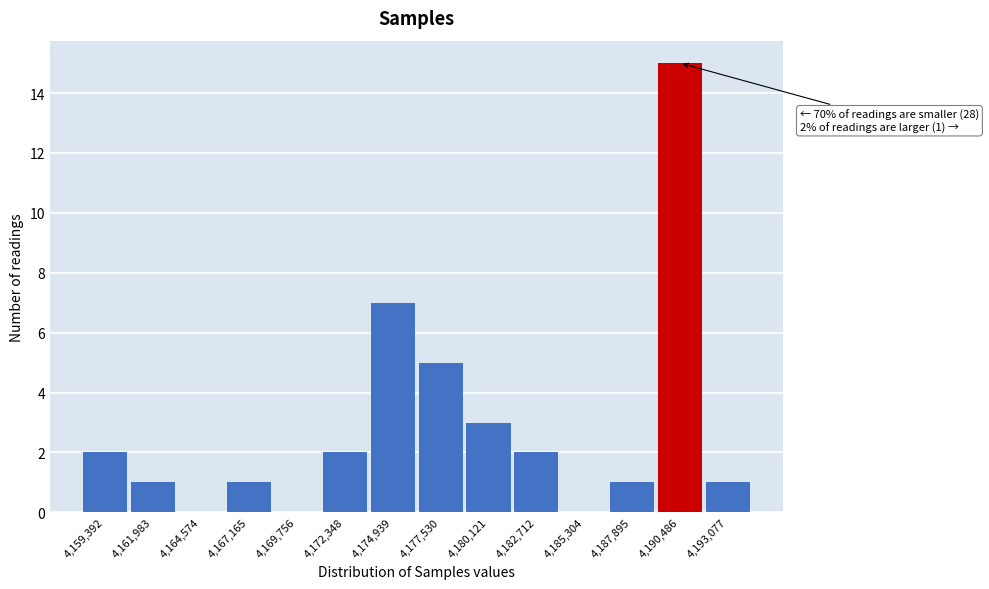

Reading left to right, extract all data points from this chart.

4,159,392=2	4,161,983=1	4,164,574=0	4,167,165=1	4,169,756=0	4,172,348=2	4,174,939=7	4,177,530=5	4,180,121=3	4,182,712=2	4,185,304=0	4,187,895=1	4,190,486=15	4,193,077=1